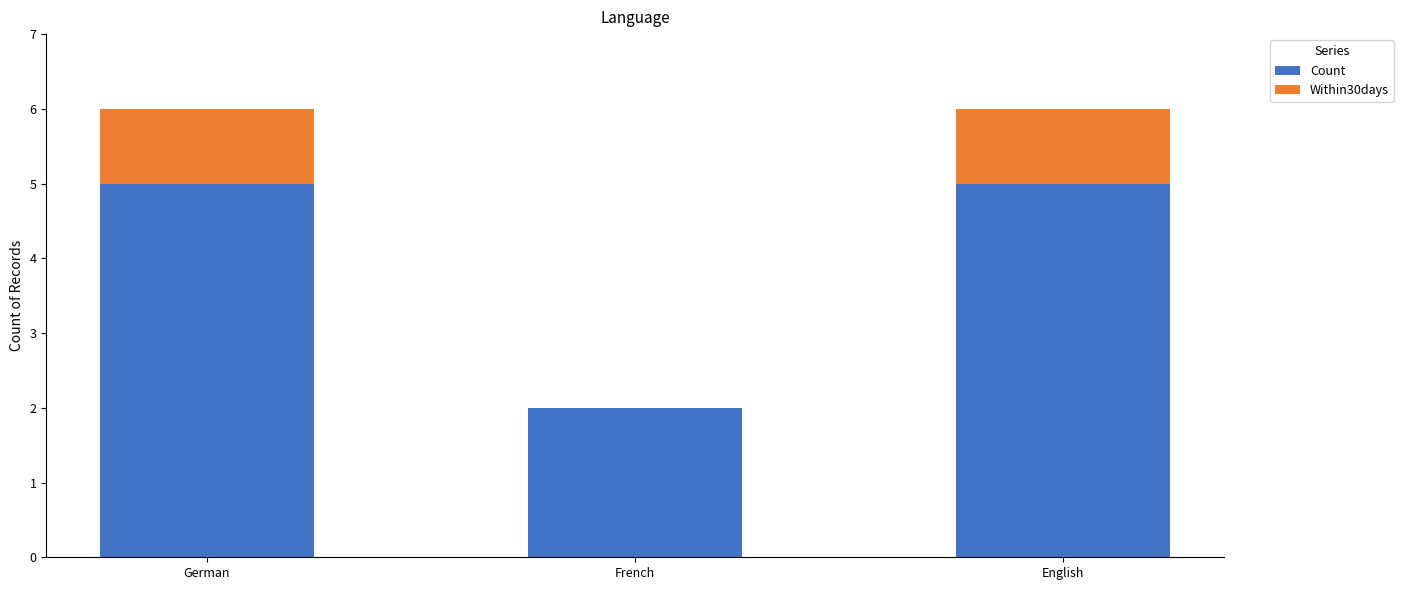

How many distinct data groups are displayed?

2